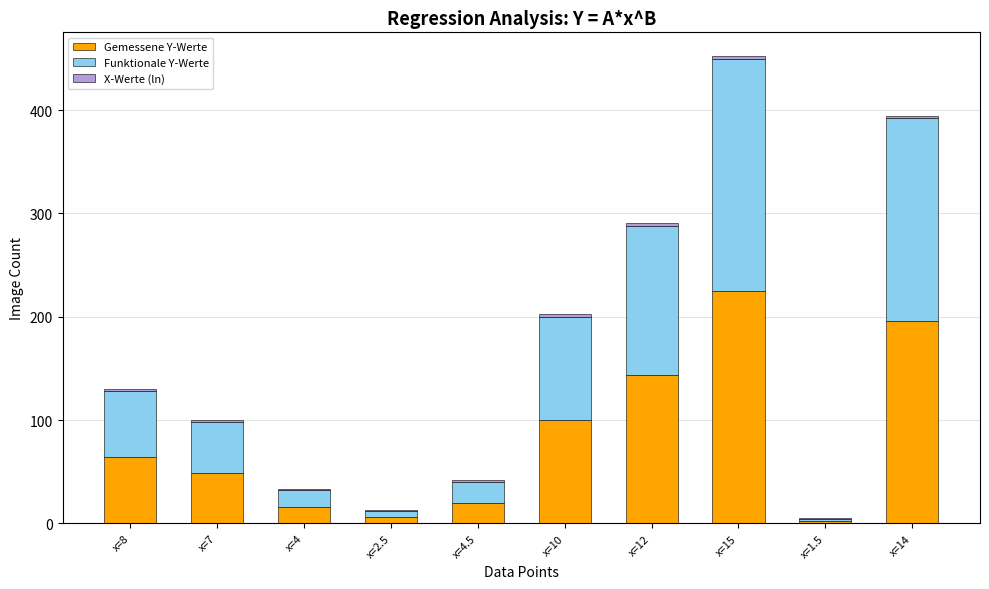

At which label does Gemessene Y-Werte reach its peak?

x=15